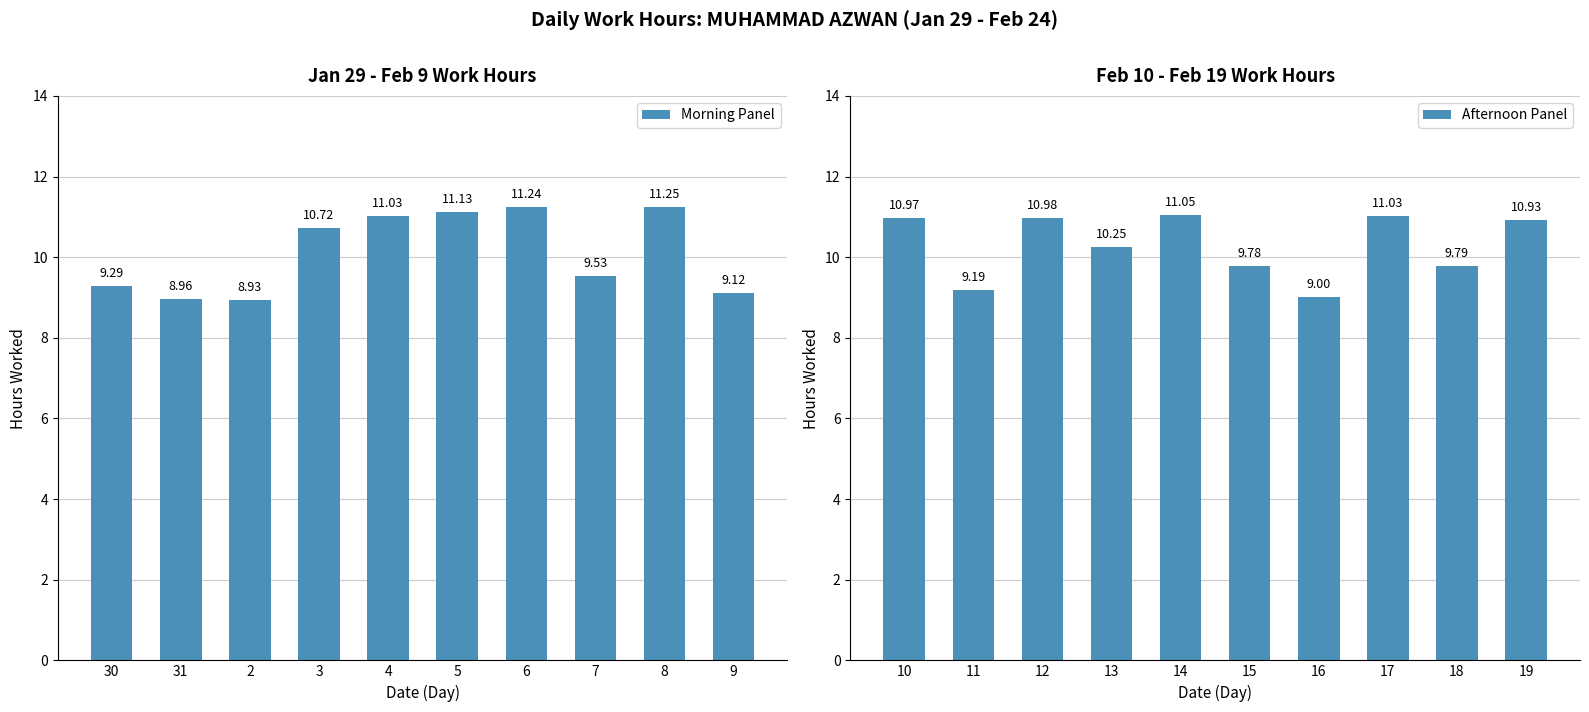

What is the value of the Afternoon Panel bar at the 3rd from the left?

11.0